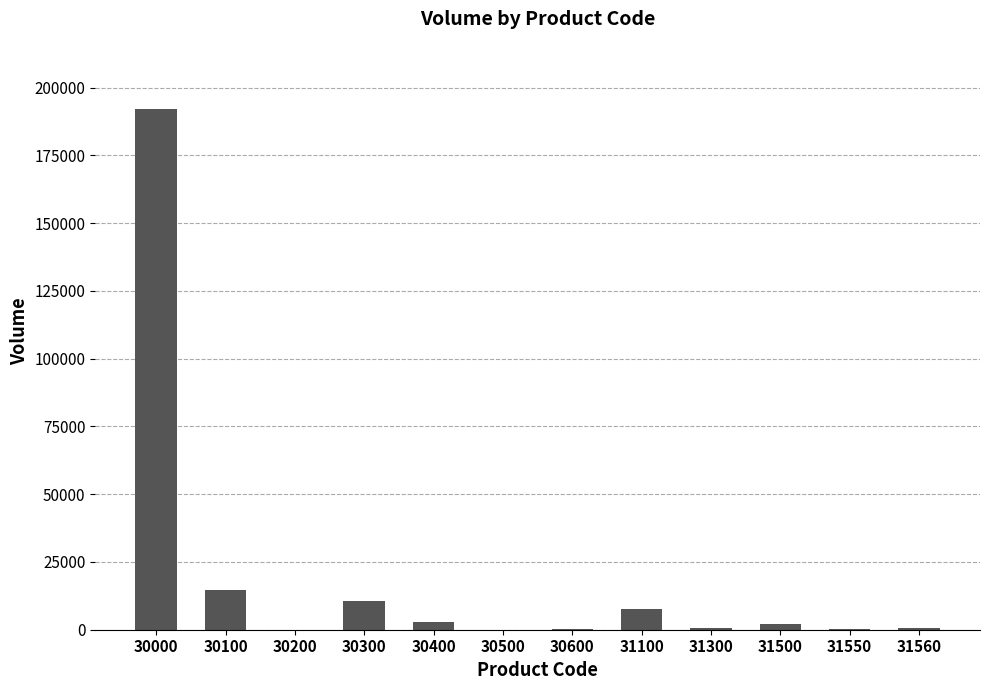

What is the change in value from 30300 to 31300?

-10163